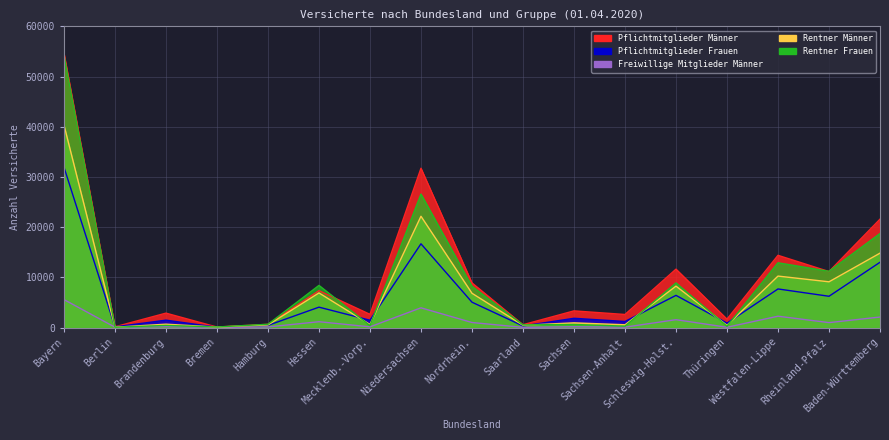

List the series in order of their overall mean, lowest first.

Freiwillige Mitglieder Männer, Pflichtmitglieder Frauen, Rentner Männer, Rentner Frauen, Pflichtmitglieder Männer